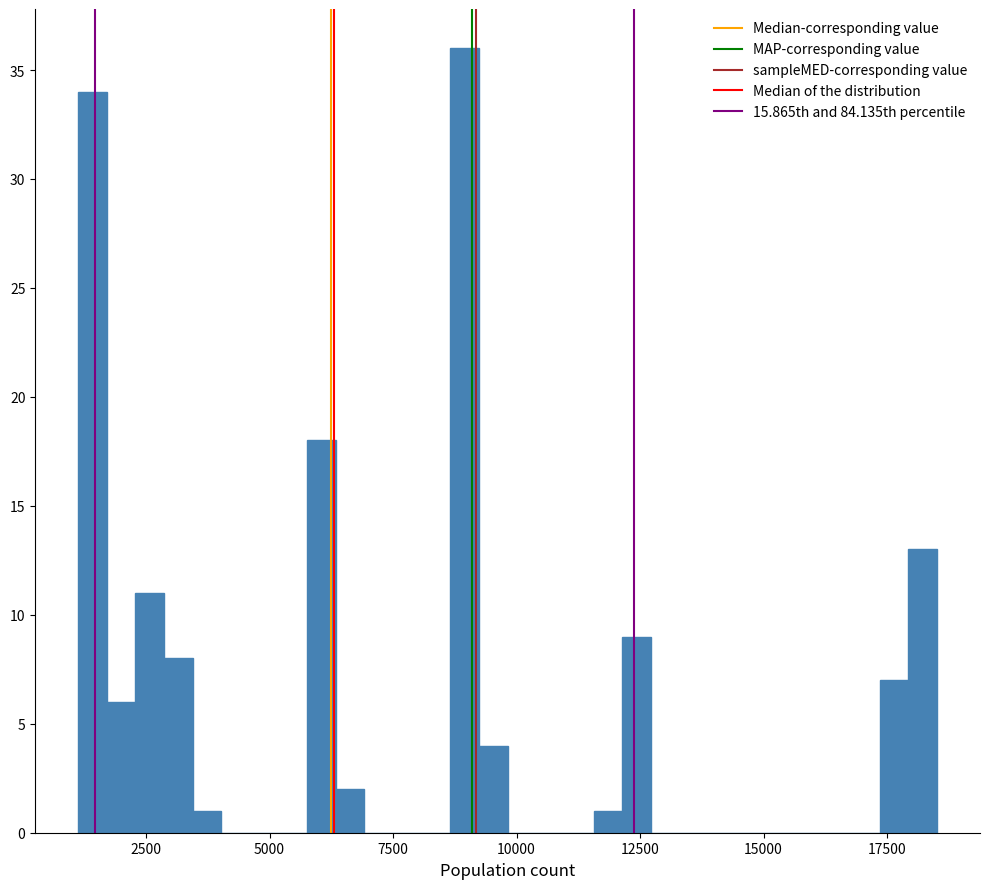

Read against the x-axis, roughly where is the centre of the tallest bar?

9000